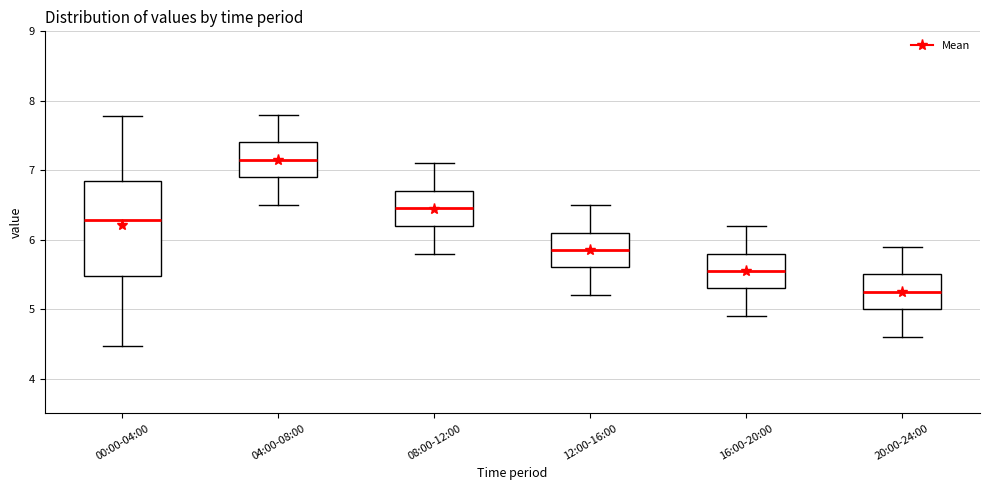

Where is the upper edge of the box for 04:00-08:00 on the y-axis? The values are not printed on the chart, so give them approximately, as read against the axis.

7.4